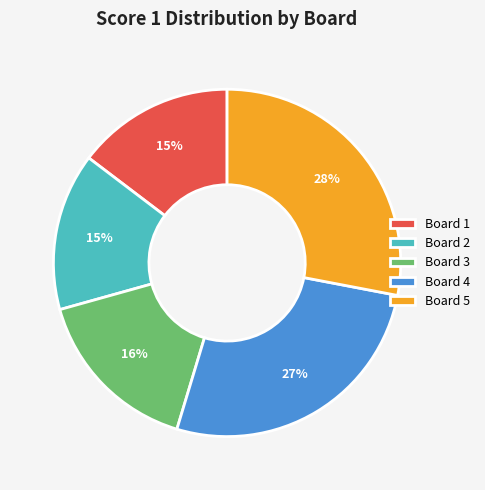

Which category has the biggest portion of the pie?

Board 5